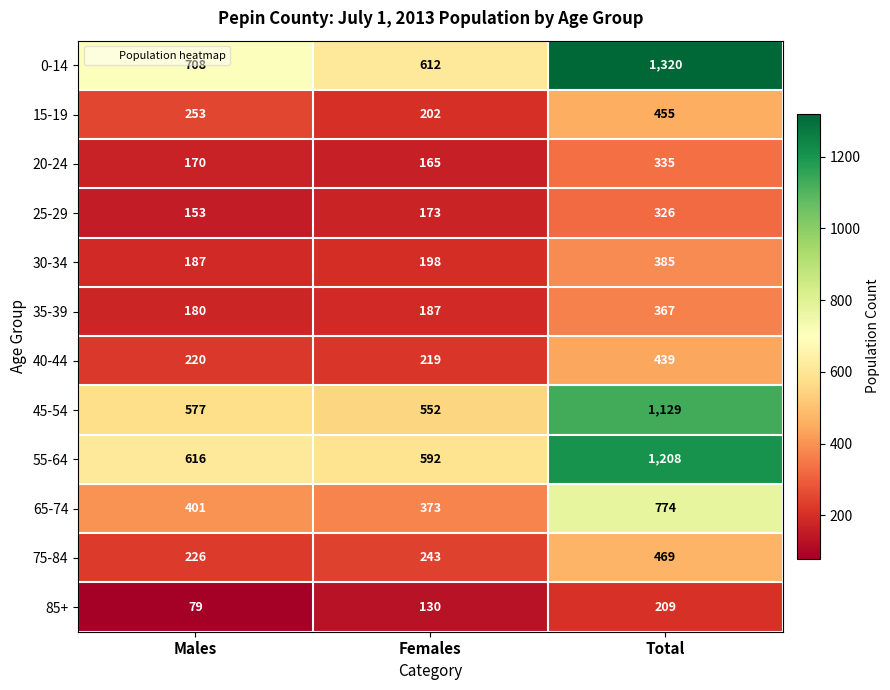

The value of 85+ at Females is 130. True or false?

True